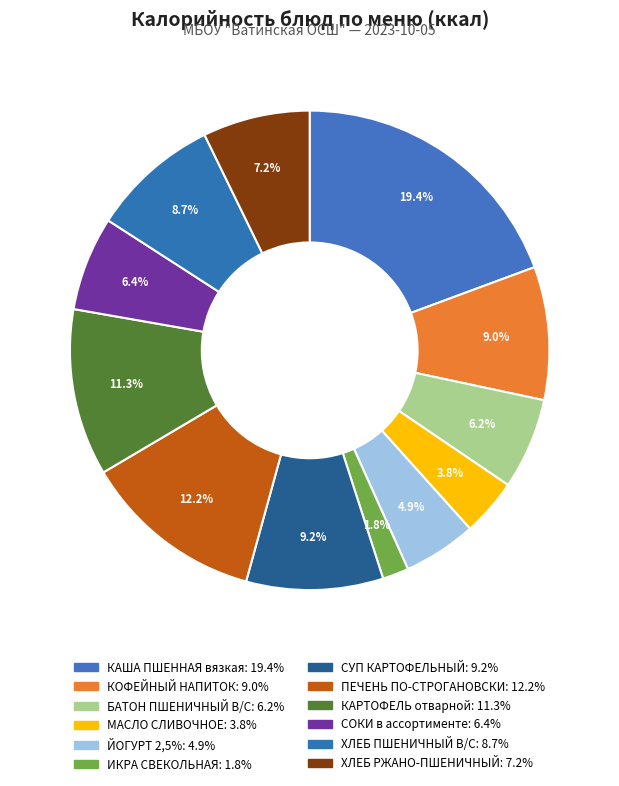

How many slices are in this pie chart?

12